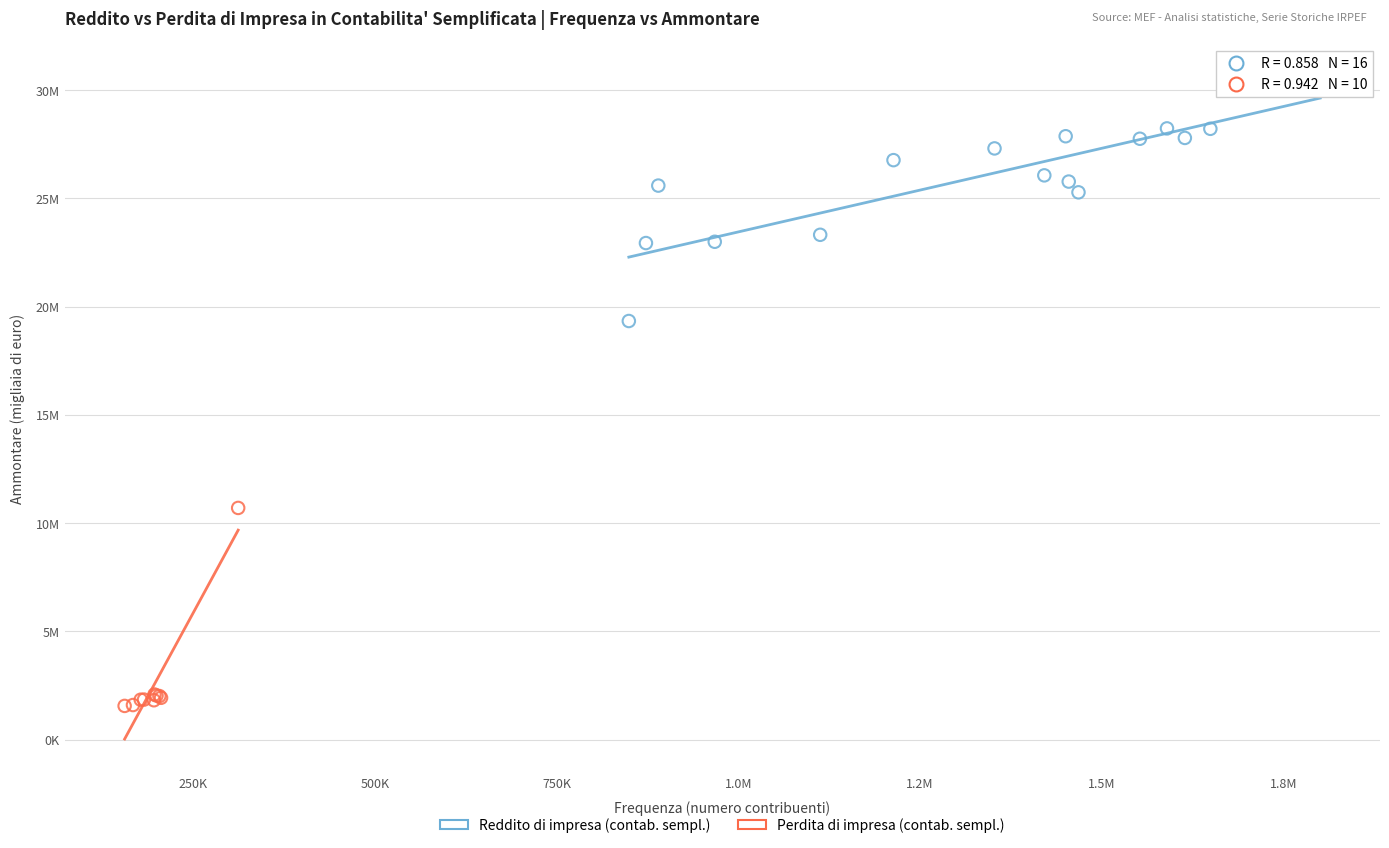

Which series reaches the maximum Y coordinate?

Reddito di impresa (contab. sempl.)